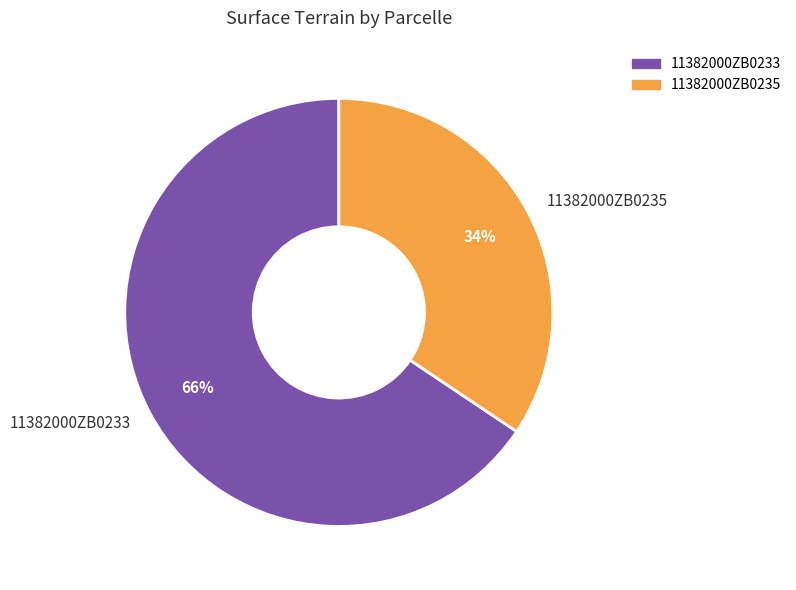

Which slice is the largest?

11382000ZB0233